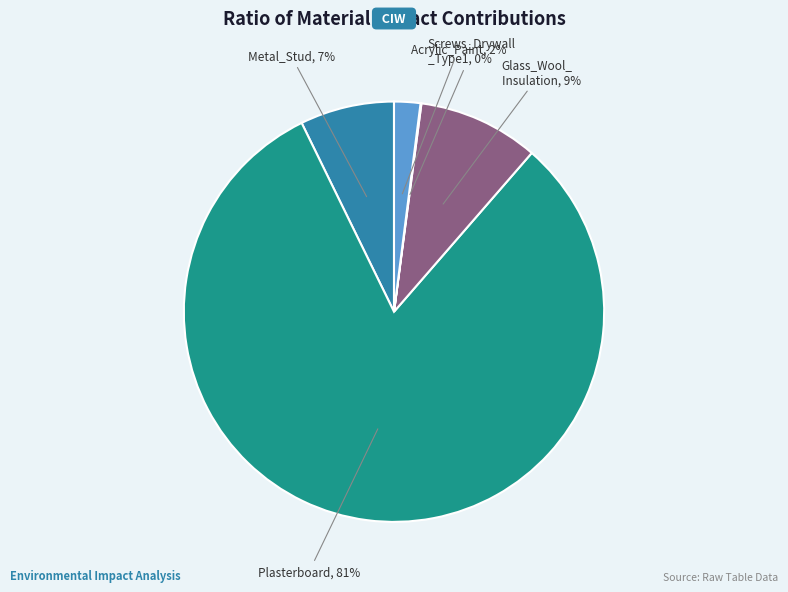

To the nearest percent, what is the average slice percentage?

20%